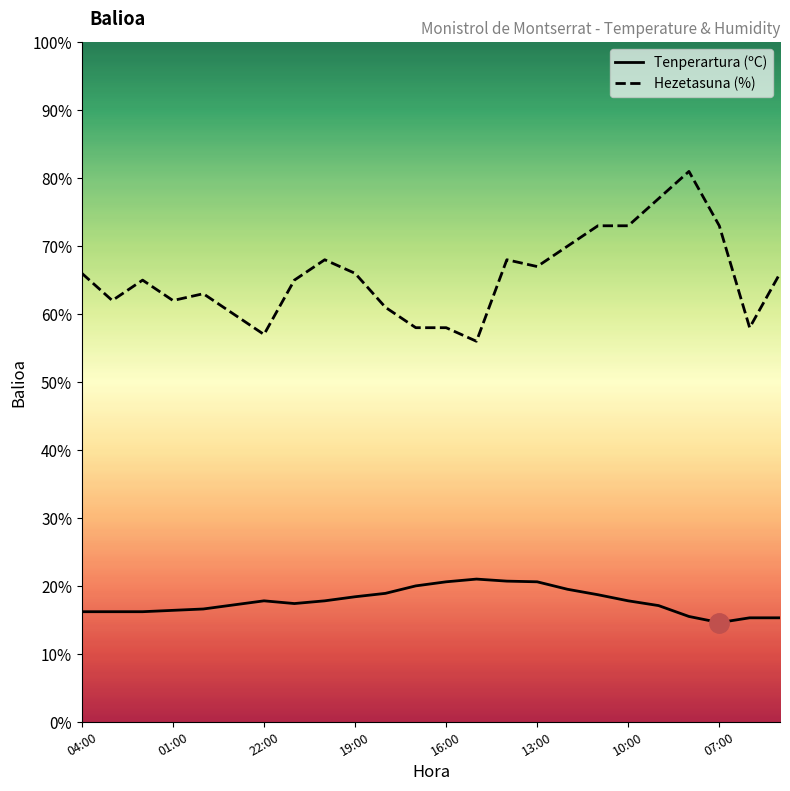

True or false: Tenperartura (ºC) has more than 2 points higher than both neighbors.

False